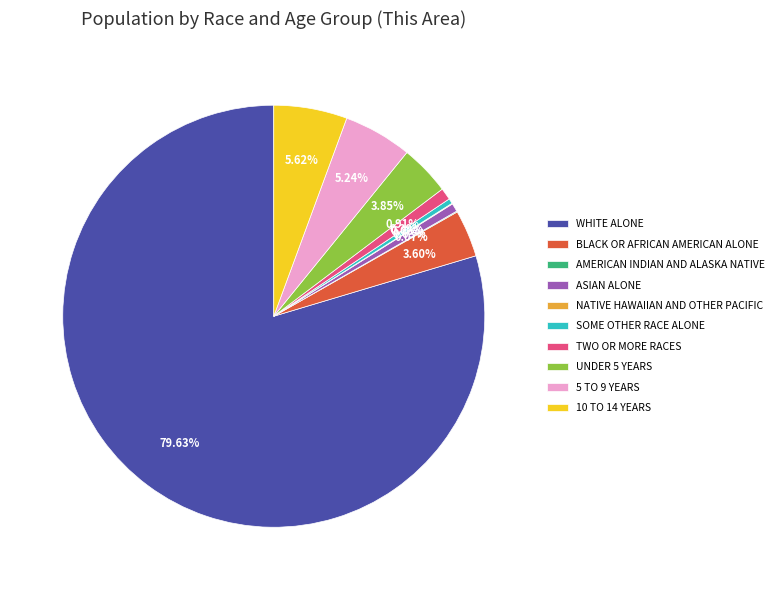

Do 10 TO 14 YEARS and SOME OTHER RACE ALONE together represent more than half of the pie?

No